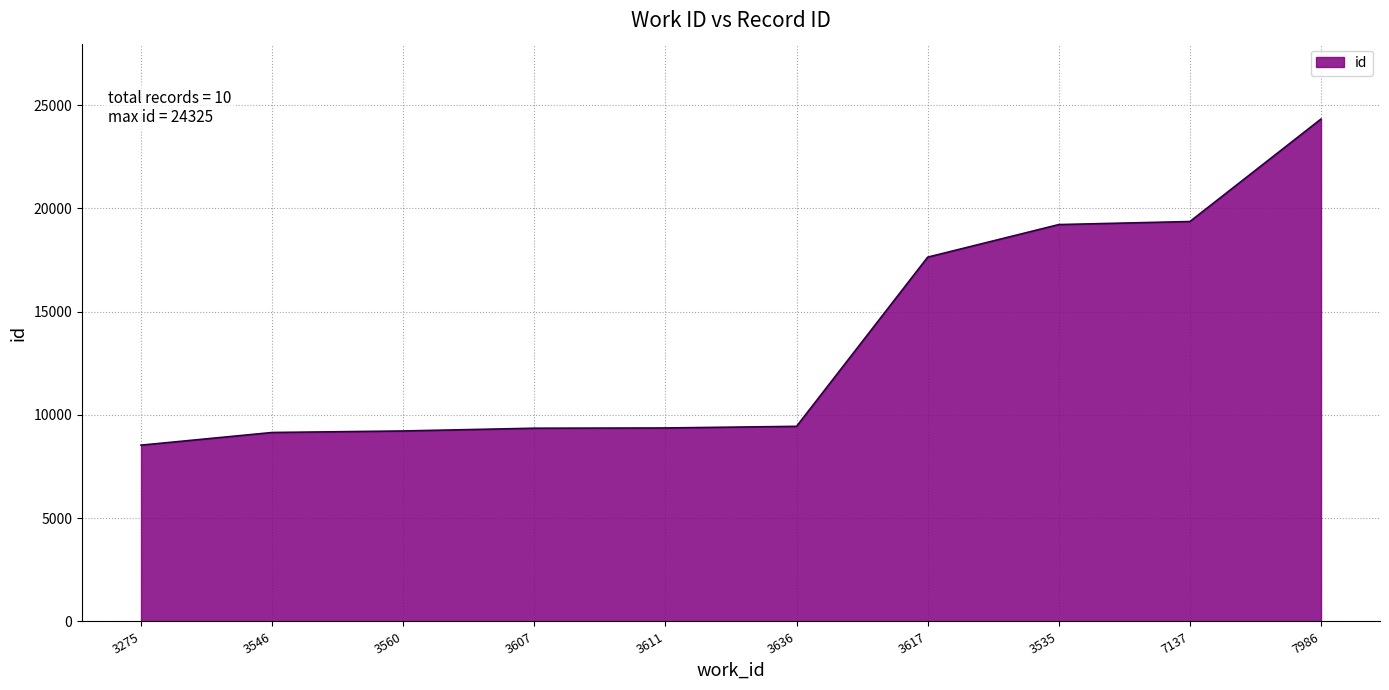

What is the change in value from 3275 to 3560?

+687